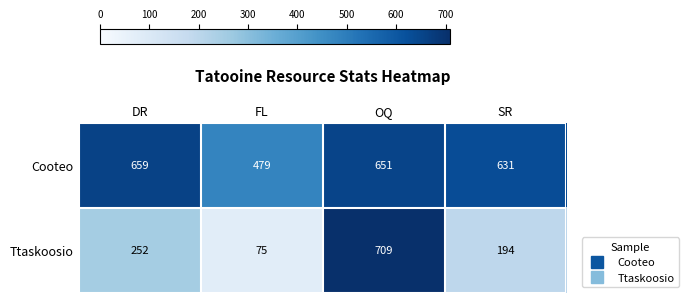

How many categories are shown in the chart?

4